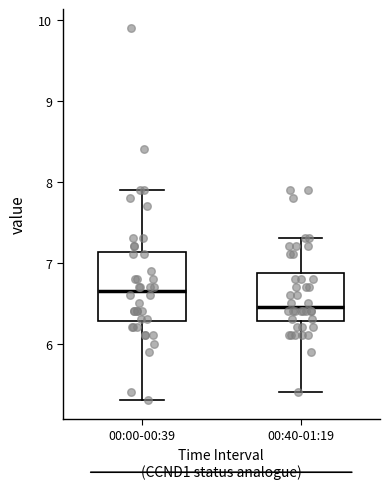

Reading left to right, transcribe this box plot: for each box, give where its median line is, the range the box spans, and where its two whiskers end, as read against the y-axis. The values are not printed on the chart, so give them approximately, as read against the axis.

00:00-00:39: median 6.7, box 6.3 to 7.1, whiskers 5.3 to 7.9
00:40-01:19: median 6.5, box 6.3 to 6.9, whiskers 5.4 to 7.3